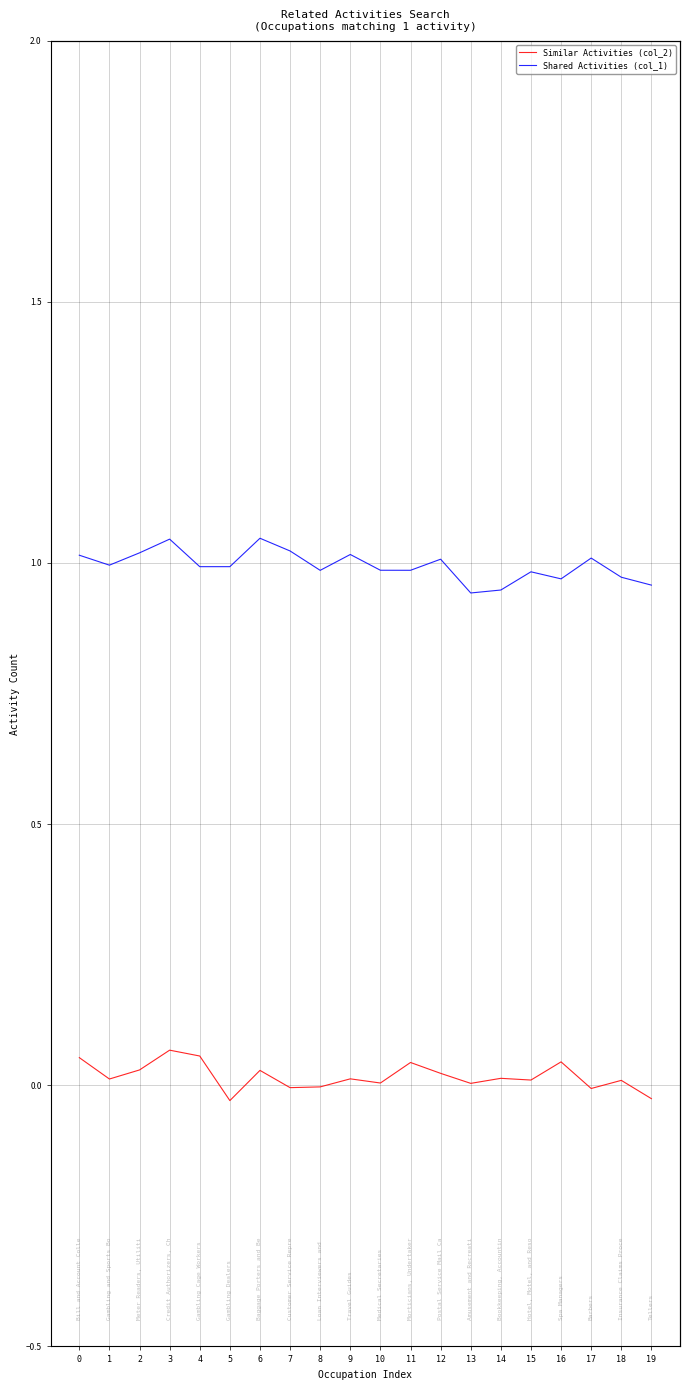

Which series has the largest range (max minus min)?

Shared Activities (col_1)